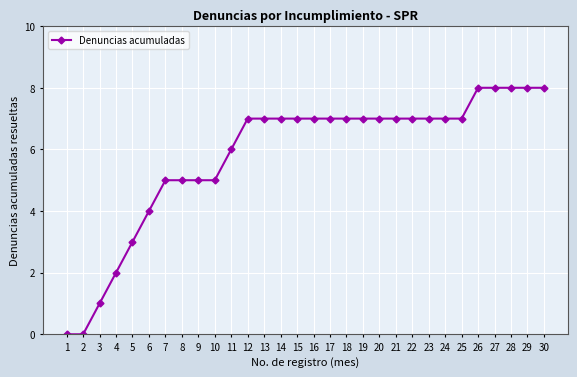

Count the number of data series in this chart.

1